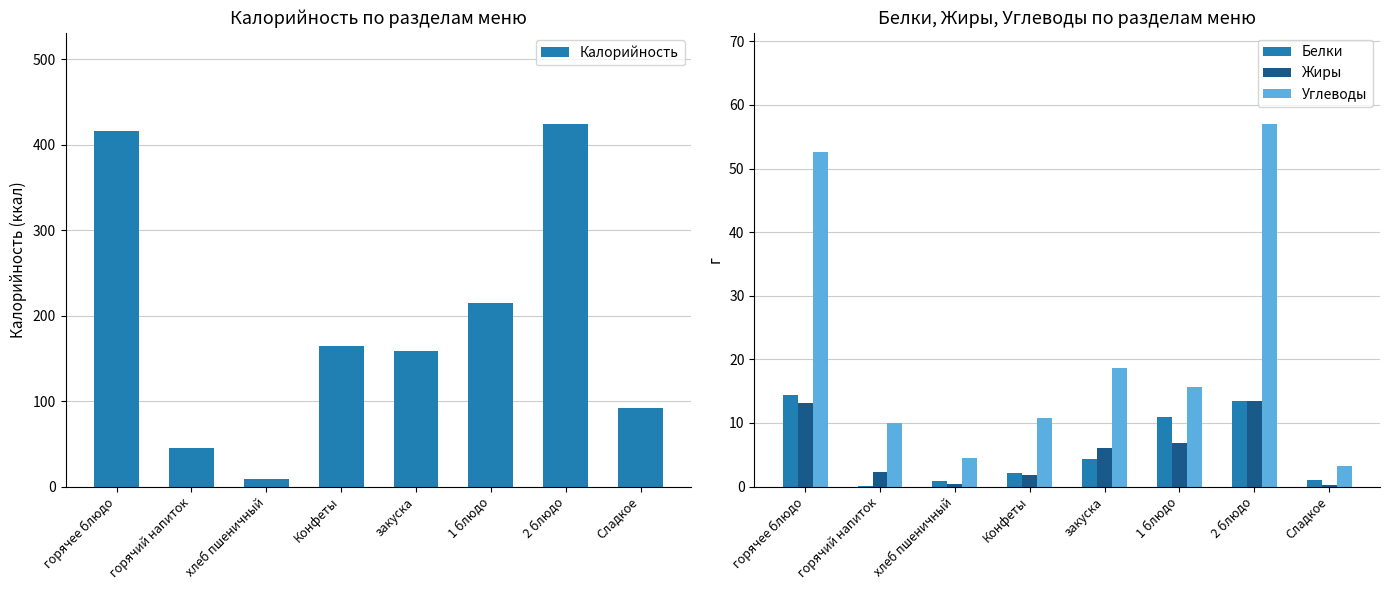

How many values in the Белки series are below 4?

4